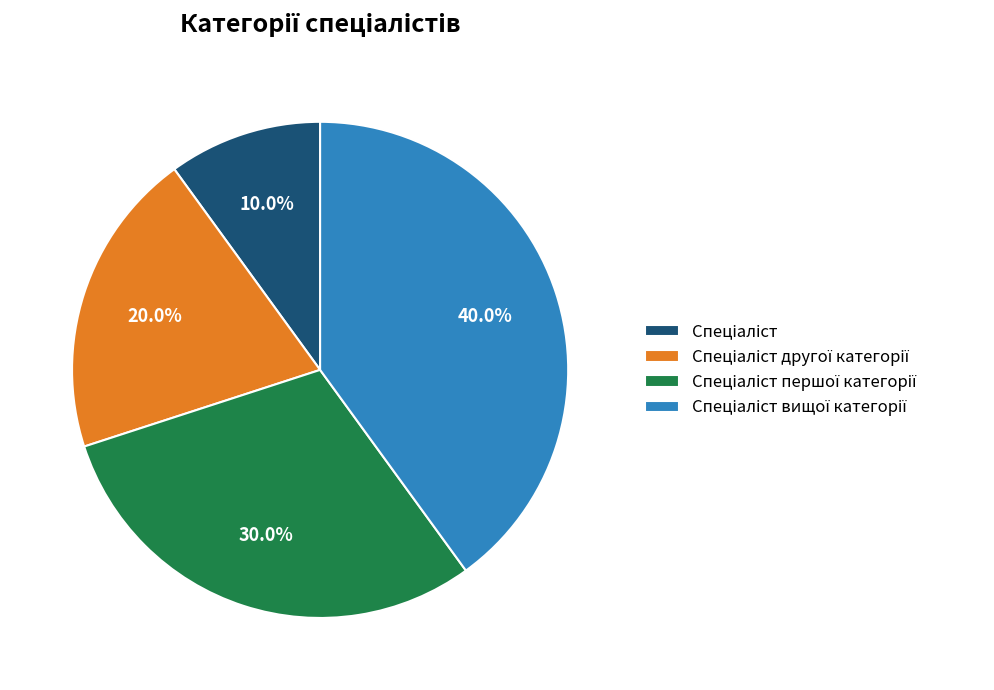

Is there a majority slice in this chart?

No